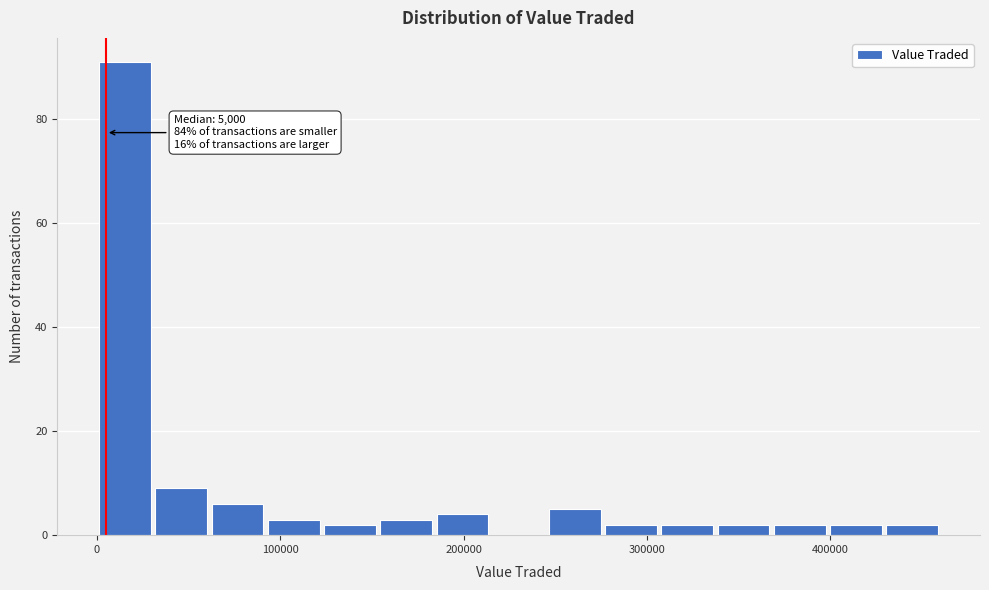

Around what value on the x-axis is the tallest bar? Give the approximate position of its centre, as read against the axis.

20000